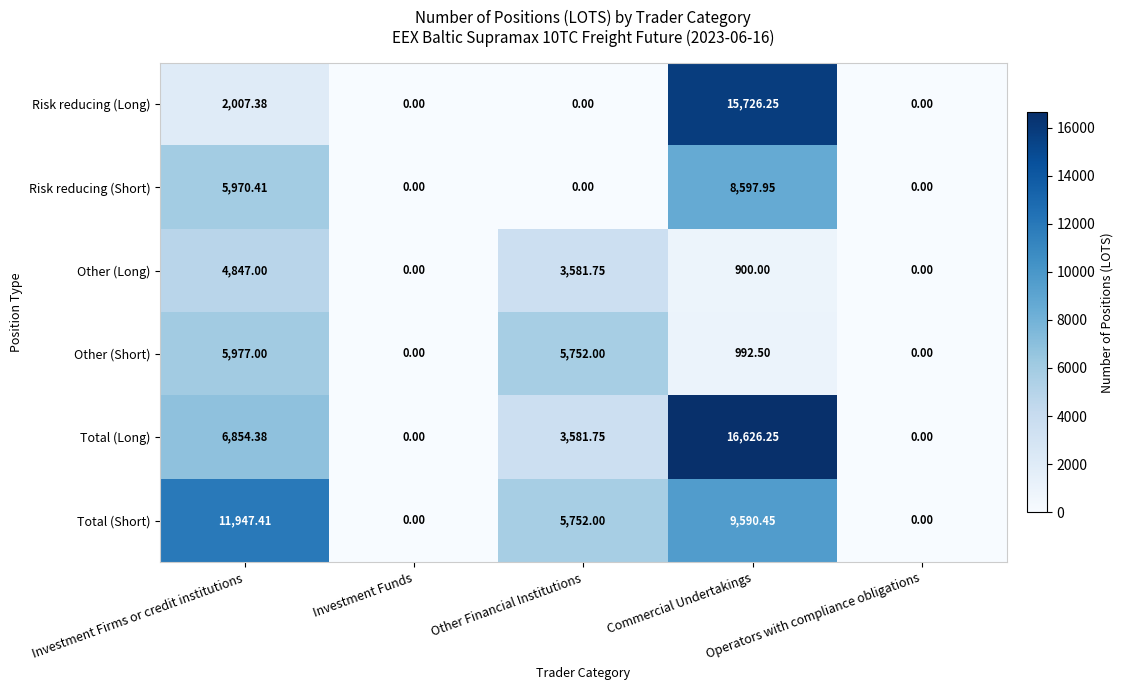

Between Investment Firms or credit institutions and Other Financial Institutions, which series saw the biggest shift?

Total (Short)